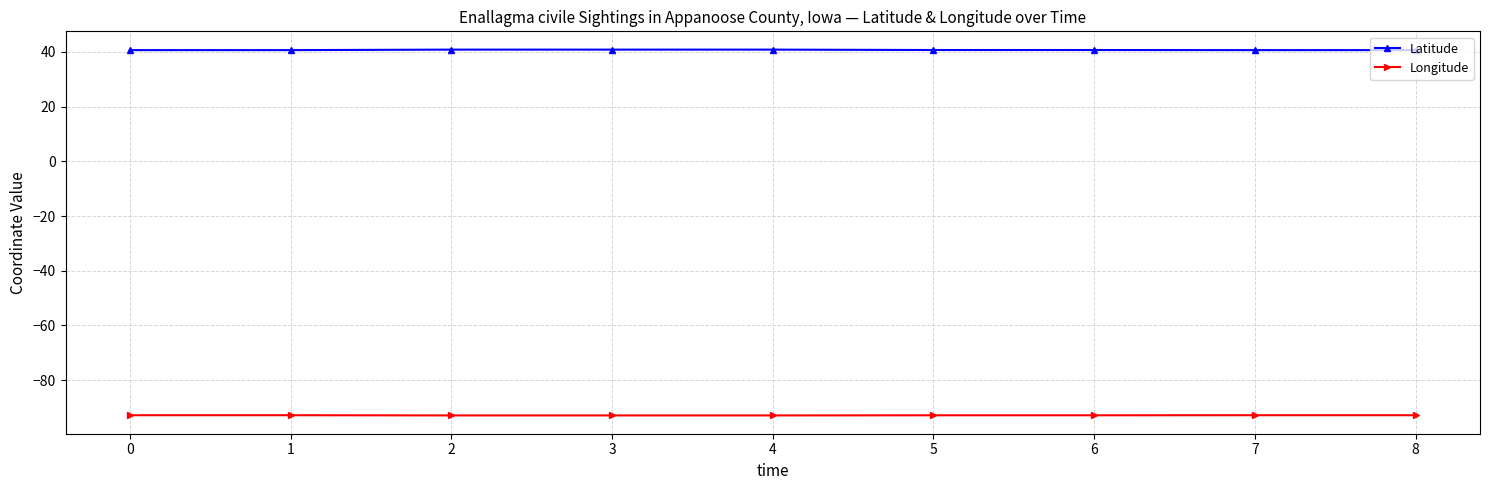

Count the Latitude values in the range 40 to 41.

9